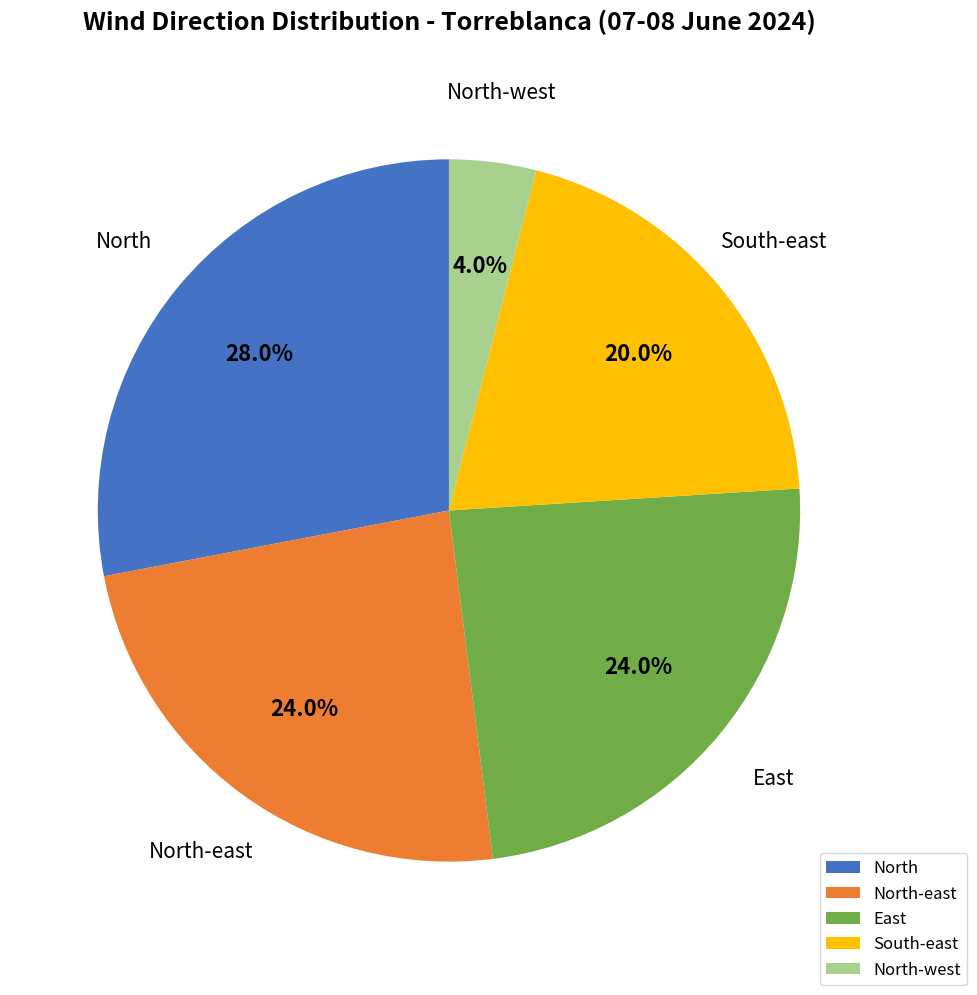

What percentage is the North slice, to the nearest percent?

28%